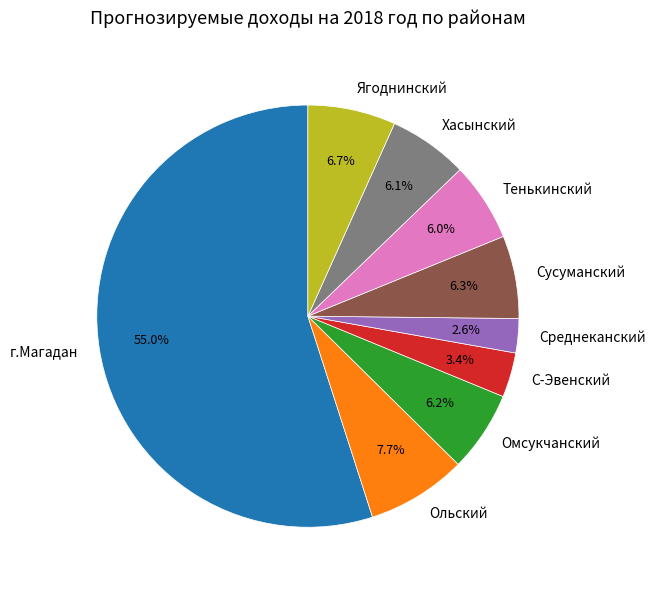

Count the number of slices in the pie.

9